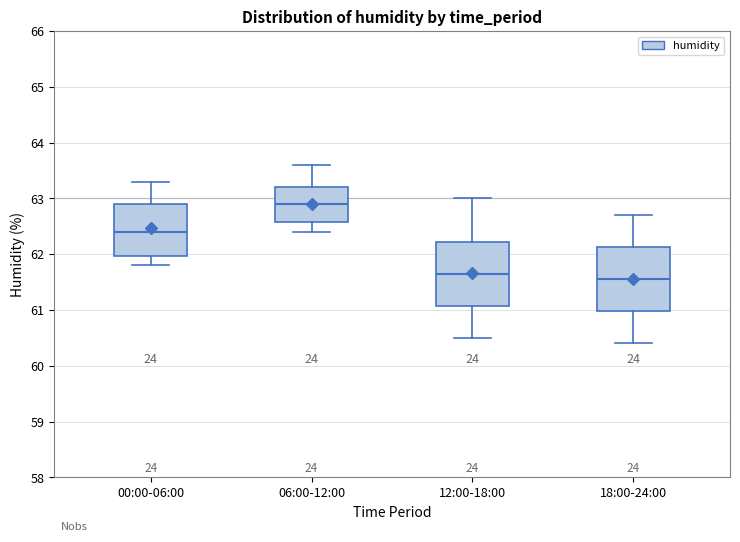

Reading left to right, read every box against the y-axis: the position of its median line, the range the box covers, and the ends of its whiskers. The values are not printed on the chart, so give them approximately, as read against the axis.

00:00-06:00: median 62.4, box 62.0 to 62.9, whiskers 61.8 to 63.3
06:00-12:00: median 62.9, box 62.6 to 63.2, whiskers 62.4 to 63.6
12:00-18:00: median 61.7, box 61.1 to 62.2, whiskers 60.5 to 63.0
18:00-24:00: median 61.6, box 61.0 to 62.1, whiskers 60.4 to 62.7